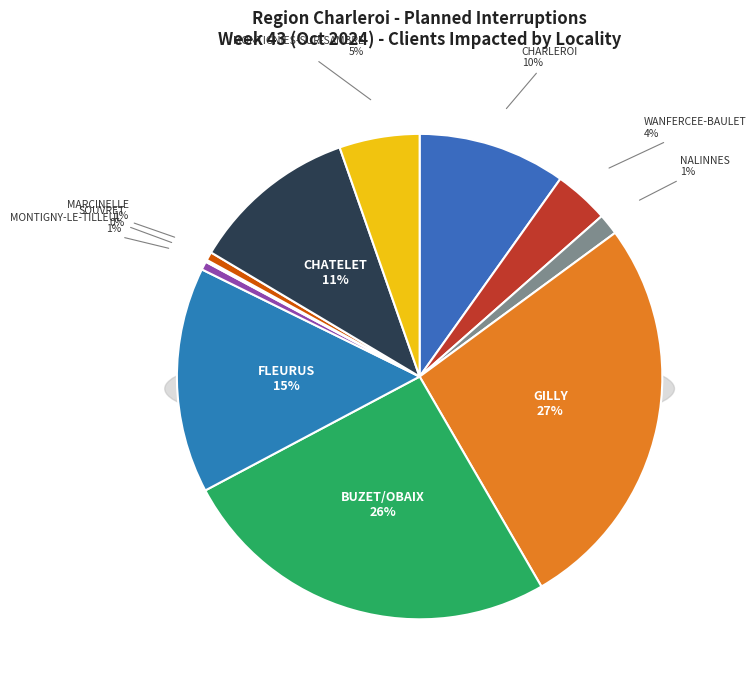

True or false: 6061 accounts for 5% of the total.

True